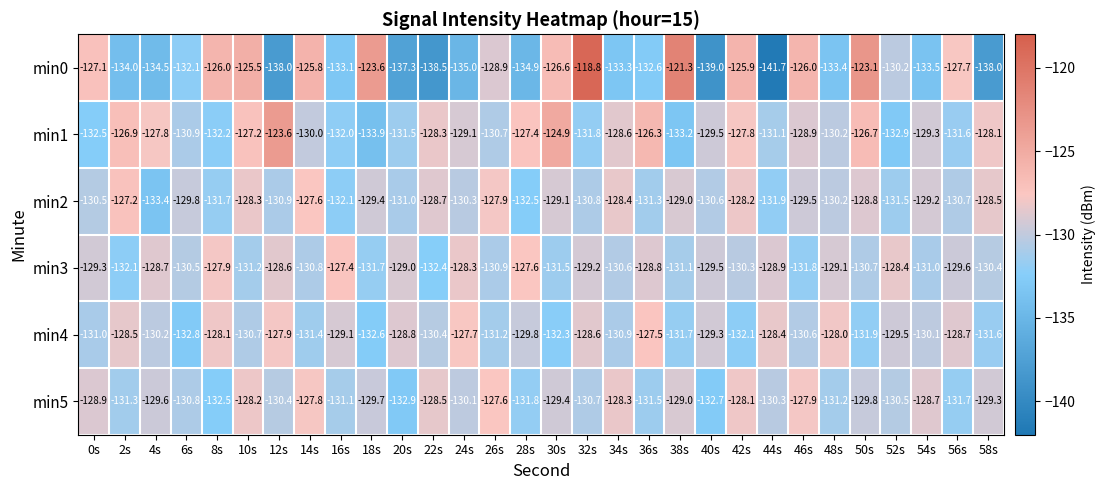

What is the difference between the highest and lowest values at 48s?

5.4